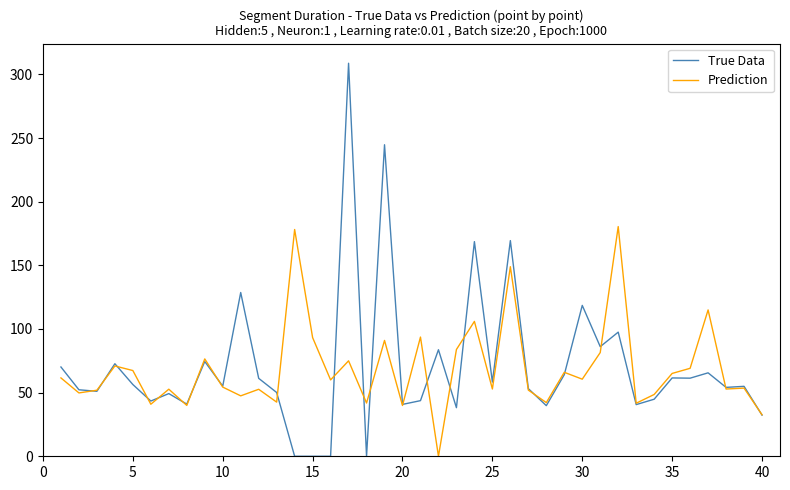

What is the maximum value for True Data?

308.8